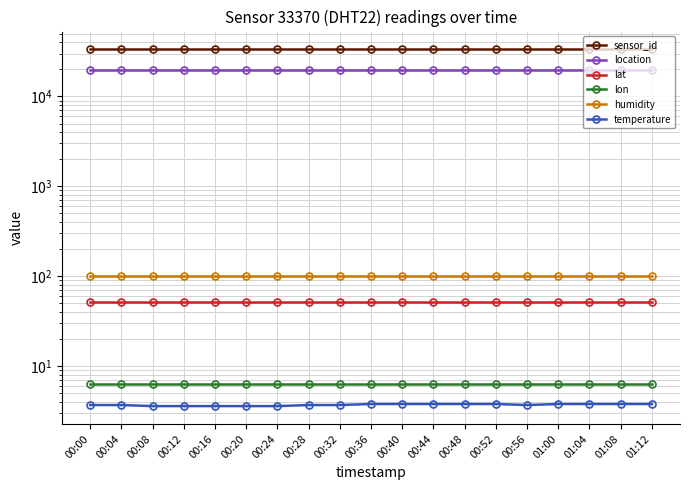

Which series has the widest spread of values?

temperature